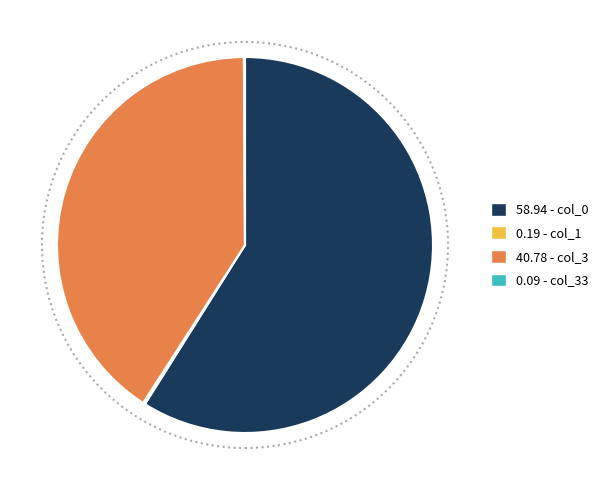

Is there a majority slice in this chart?

Yes